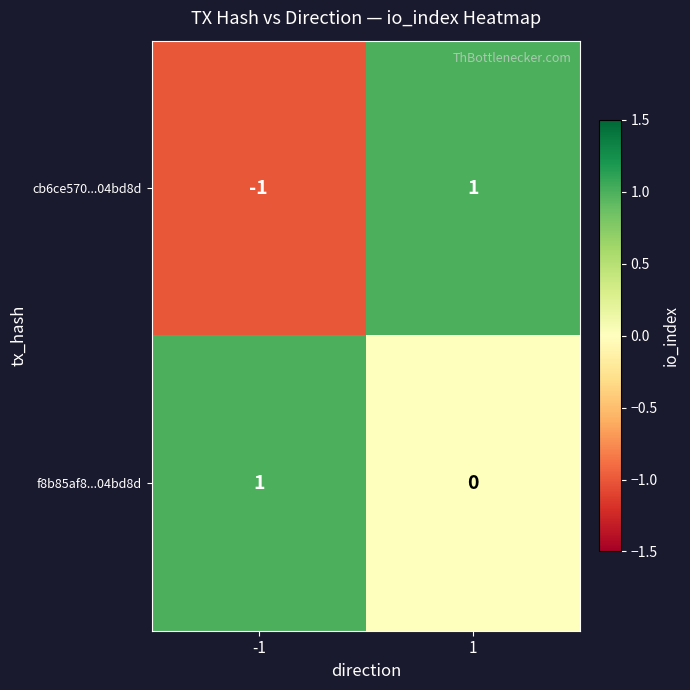

Which label corresponds to the smallest value in the chart?

-1